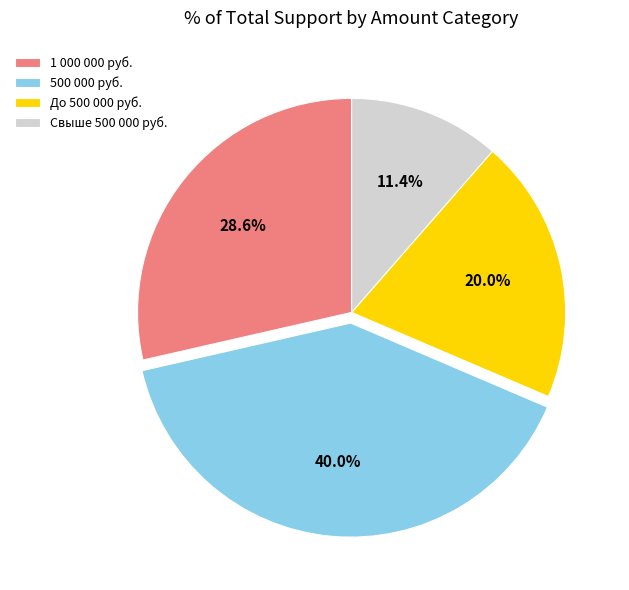

Which has a higher value, 1 000 000 руб. or До 500 000 руб.?

1 000 000 руб.